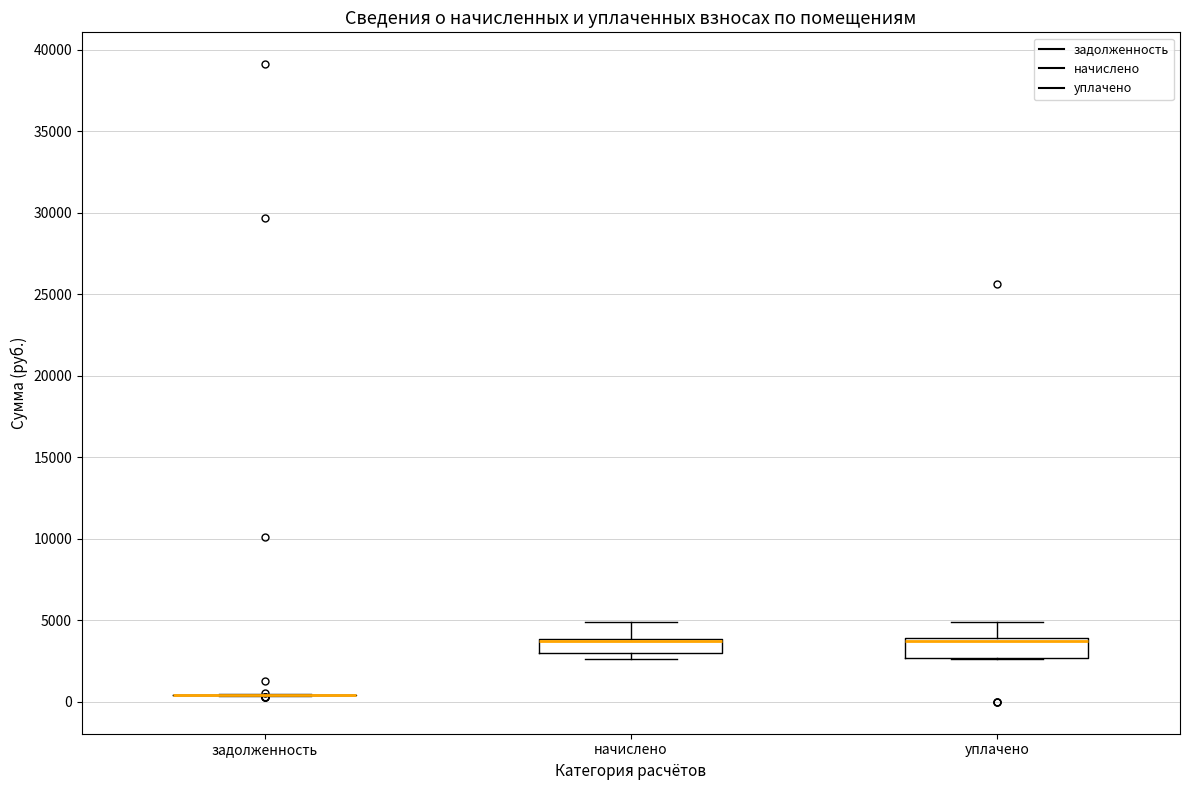

Reading left to right, transcribe this box plot: for each box, give where its median line is, the range the box spans, and where its two whiskers end, as read against the y-axis. The values are not printed on the chart, so give them approximately, as read against the axis.

задолженность: box collapsed to a line at 500, whiskers 500 to 500
начислено: median 4000 (drawn on the box's upper edge), box 3000 to 4000, whiskers 2500 to 5000
уплачено: median 4000 (drawn on the box's upper edge), box 2500 to 4000, whiskers 2500 to 5000